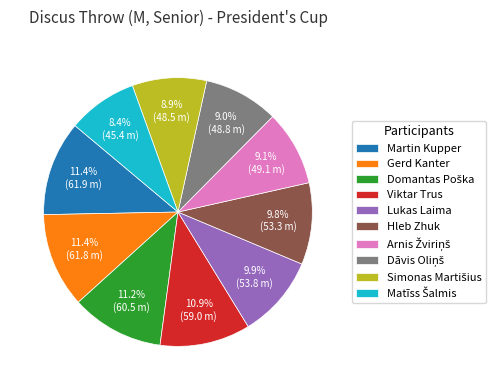

Does Martin Kupper account for over 50% of the chart?

No